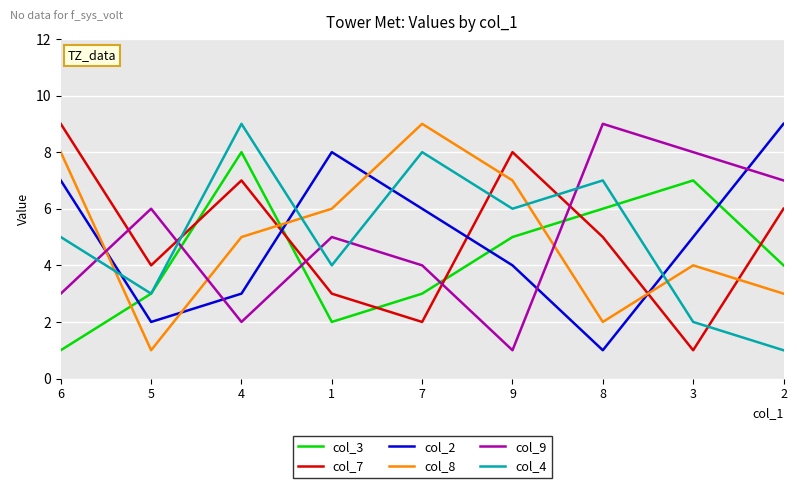

The col_9 series shows 3 at 3. True or false?

False